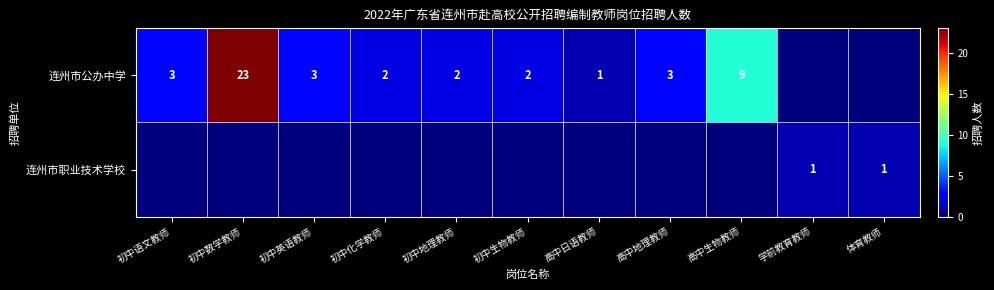

How many categories are shown in the chart?

11